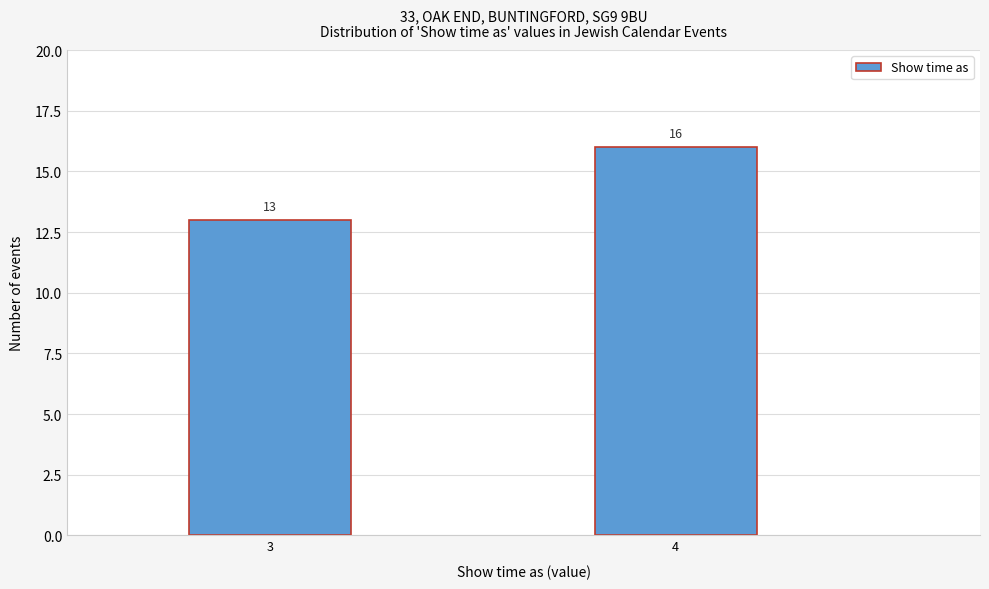

Reading left to right, extract all data points from this chart.

13	16